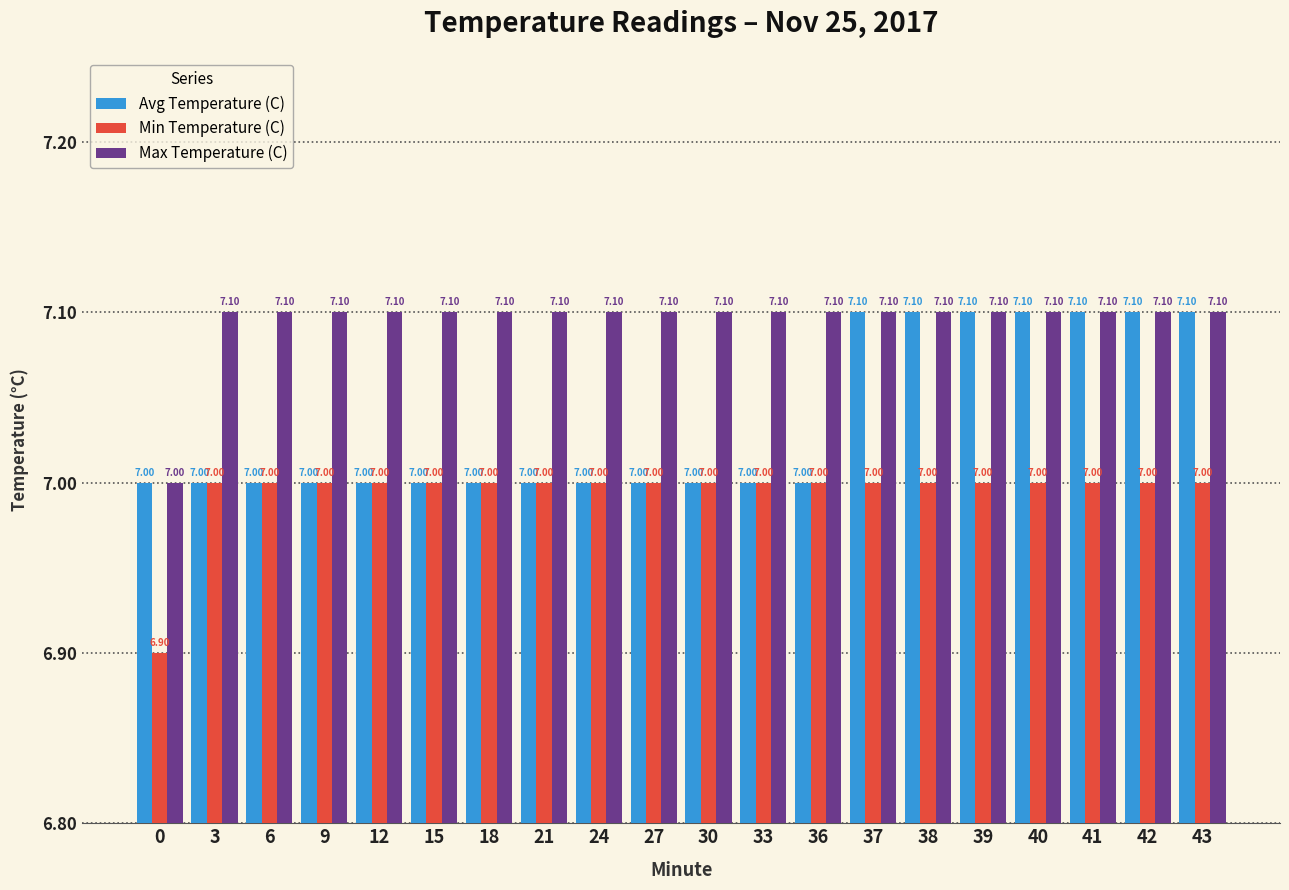

Is the value of Min Temperature (C) at 36 greater than the value of Max Temperature (C) at 41?

No